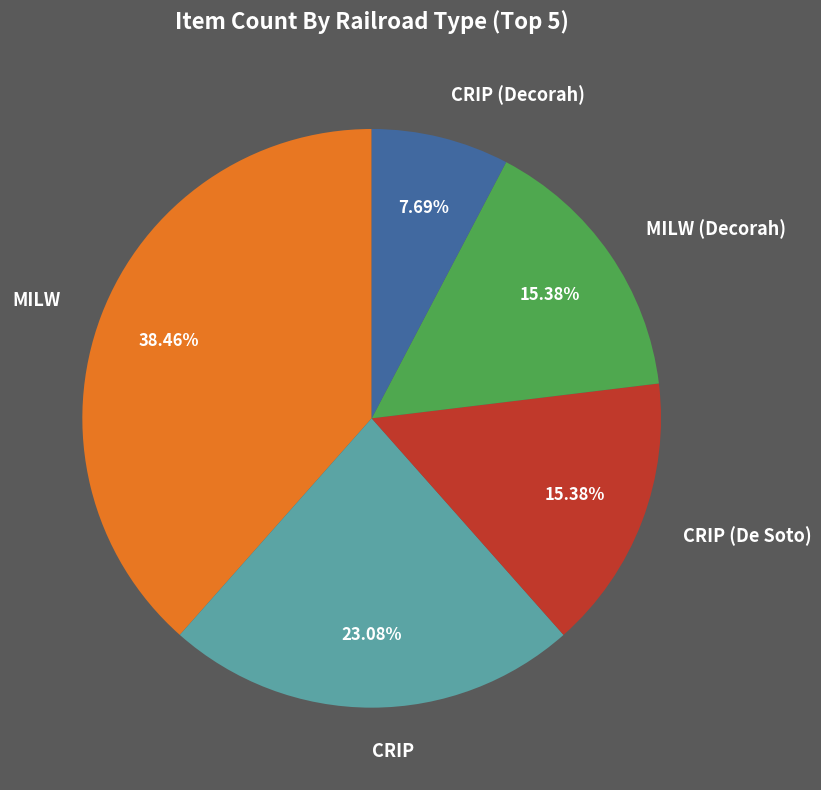

Which category has the biggest portion of the pie?

MILW